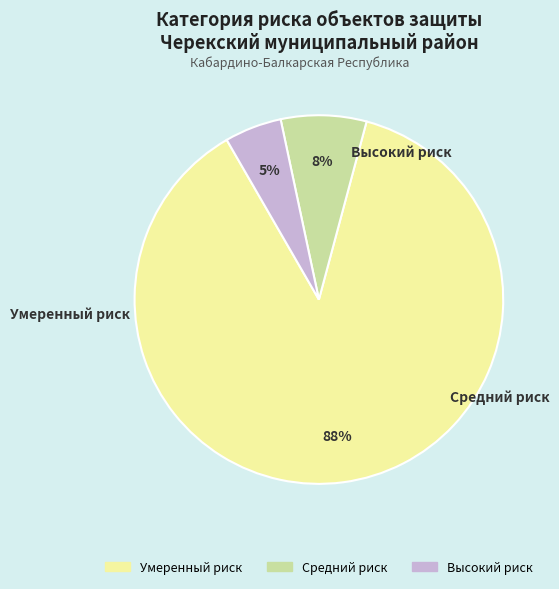

Between Высокий риск and Средний риск, which is larger?

Средний риск